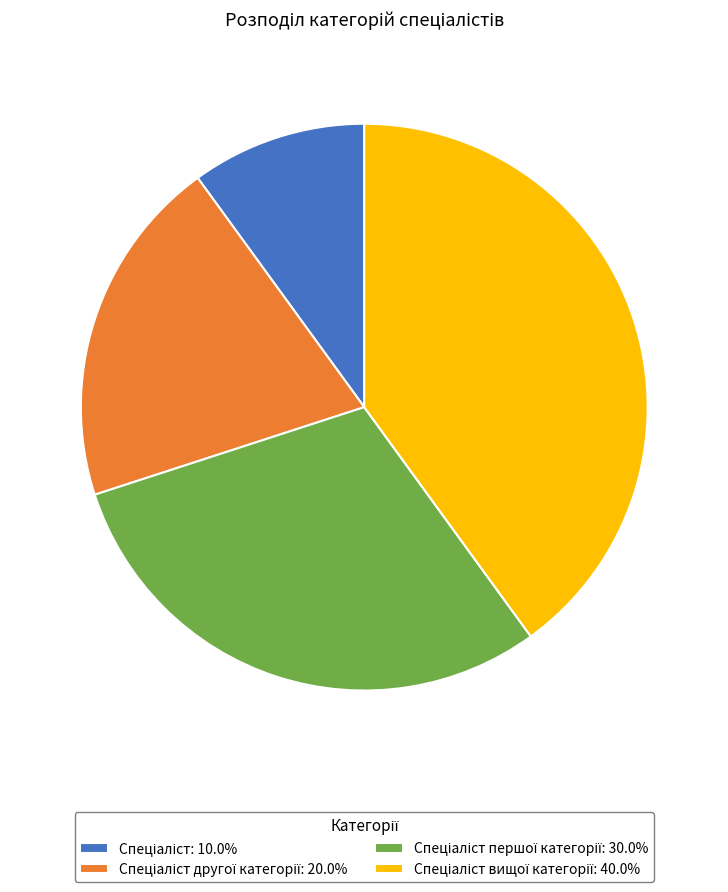

Does any single category account for the majority?

No